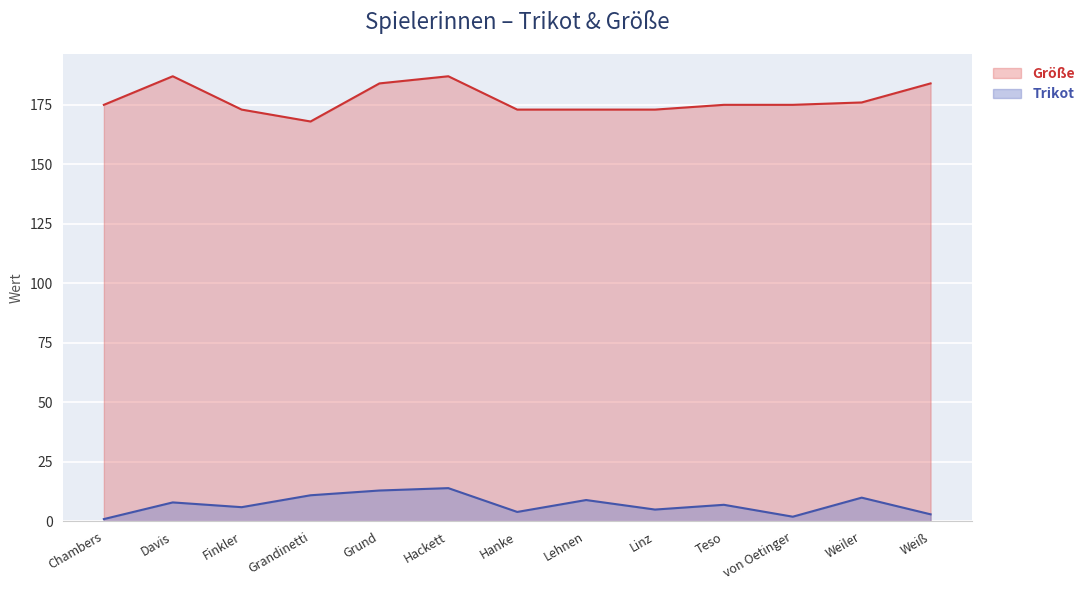

True or false: Größe and Trikot cross at least once.

False